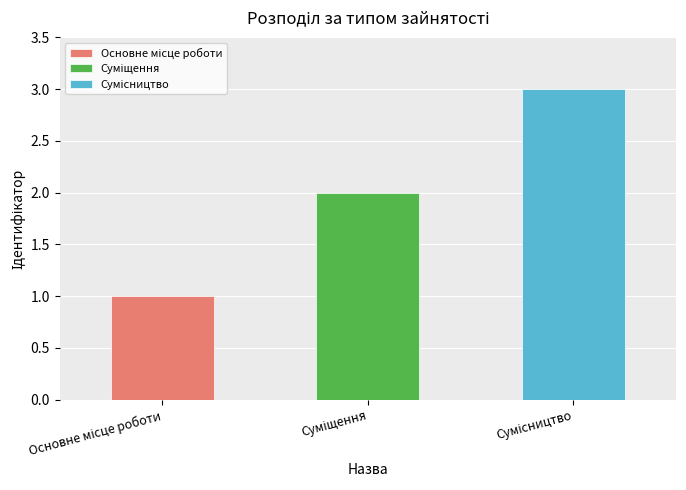

What is the label of the 1st bar from the left?

Основне місце роботи